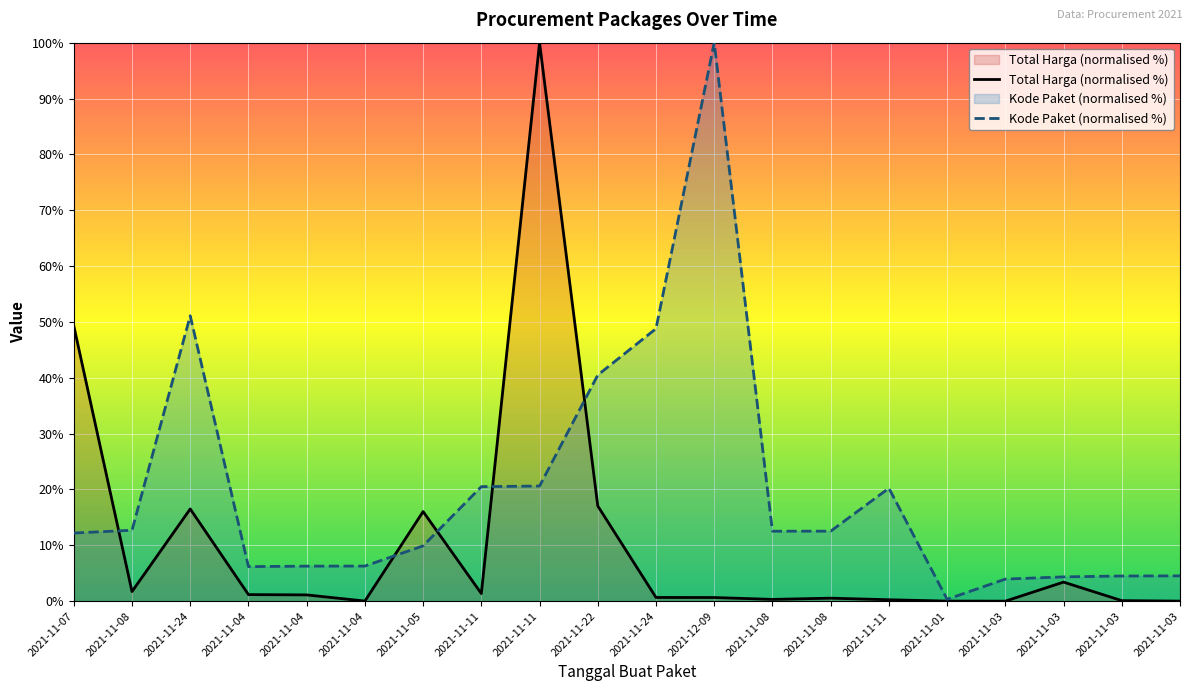

Does the chart display data point markers on the line(s)?

No